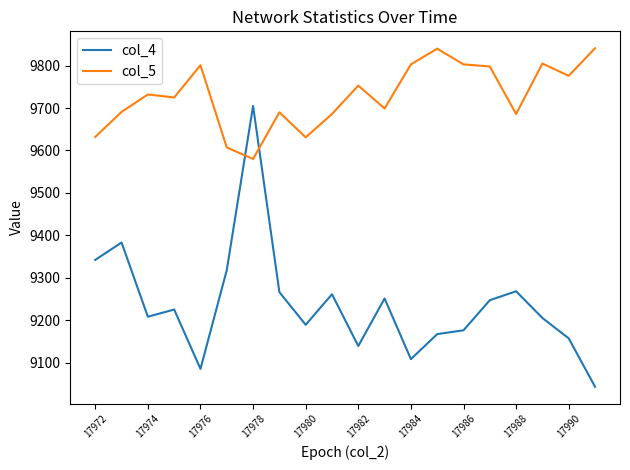

Which series has the largest total across all categories?

col_5